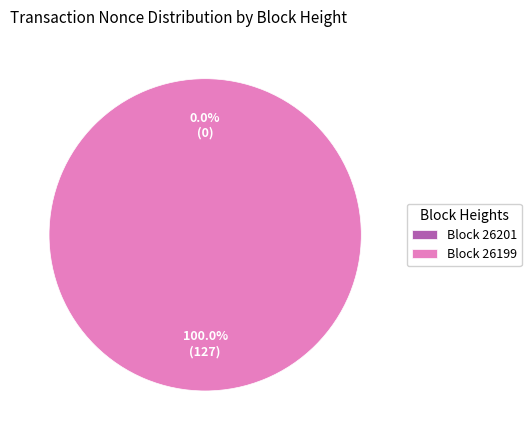

How many segments does this pie chart have?

2